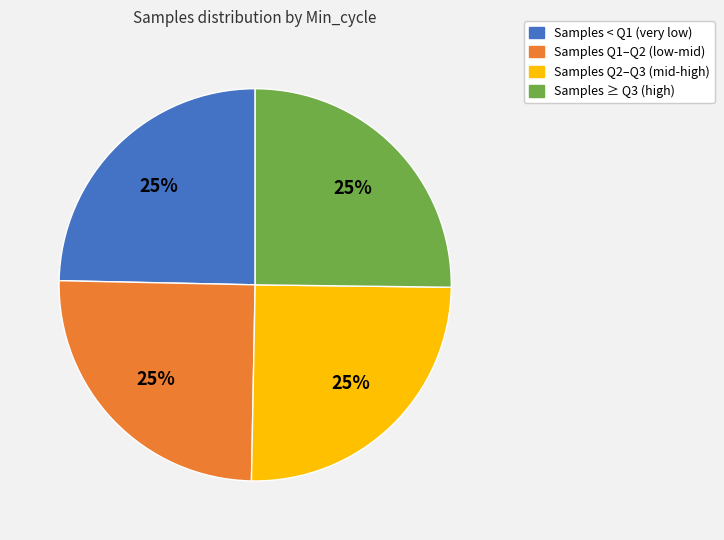

To the nearest percent, what is the average slice percentage?

25%